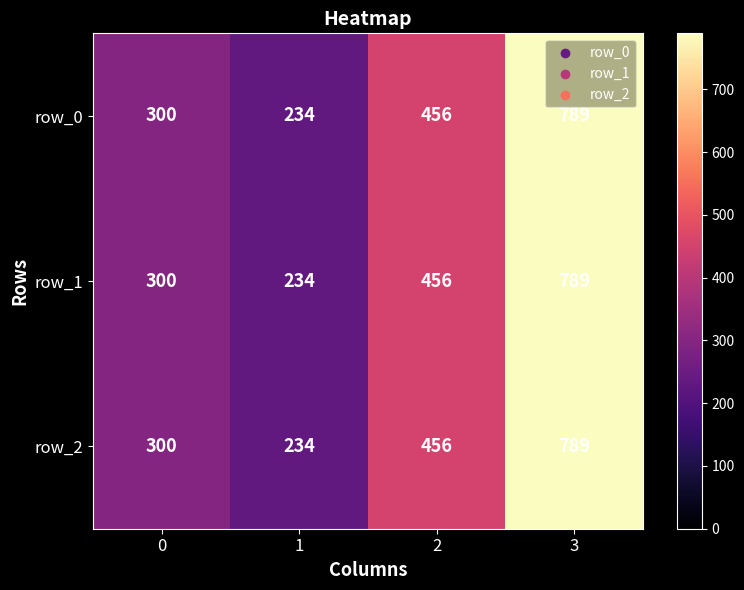

Rank the categories by row_1 value from highest to lowest.

3, 2, 0, 1